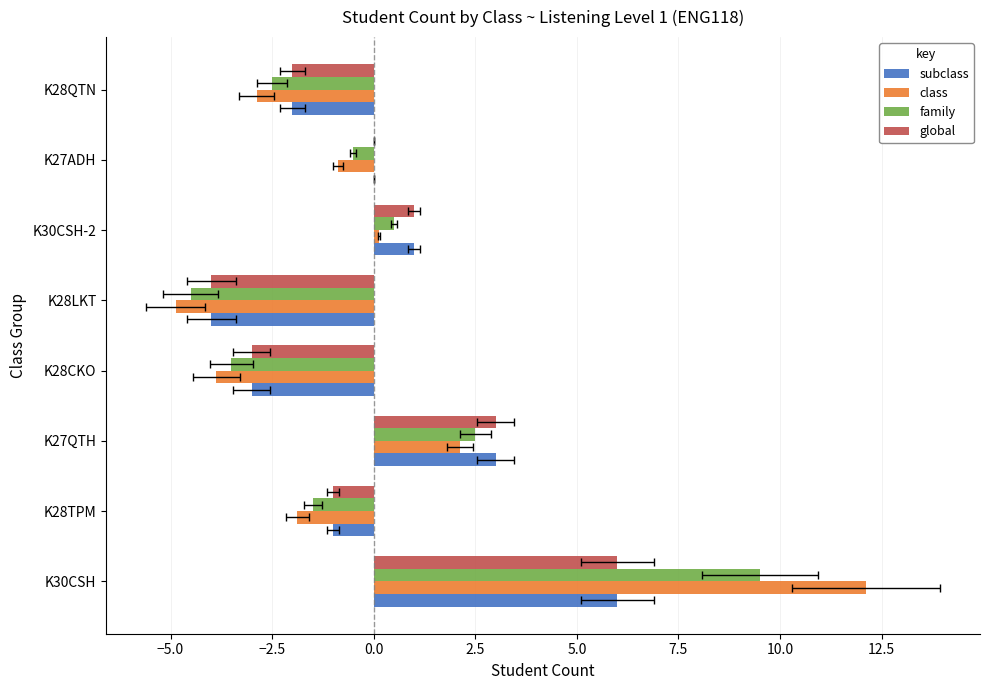

How many subclass values are between -2 and 3?

5